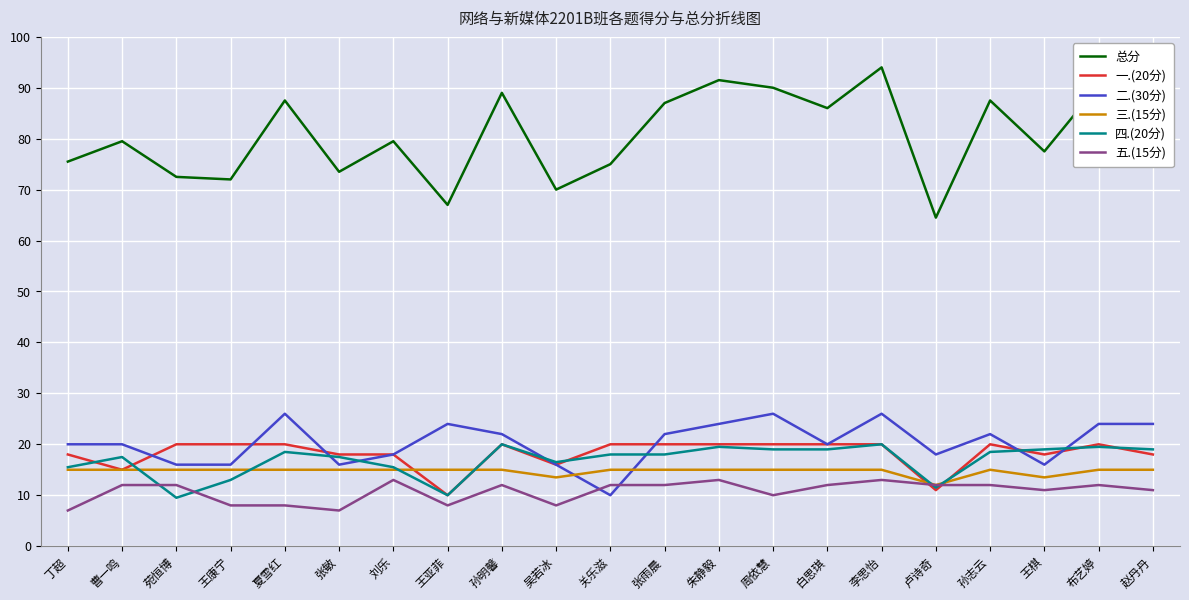

How many lines are shown in the chart?

6